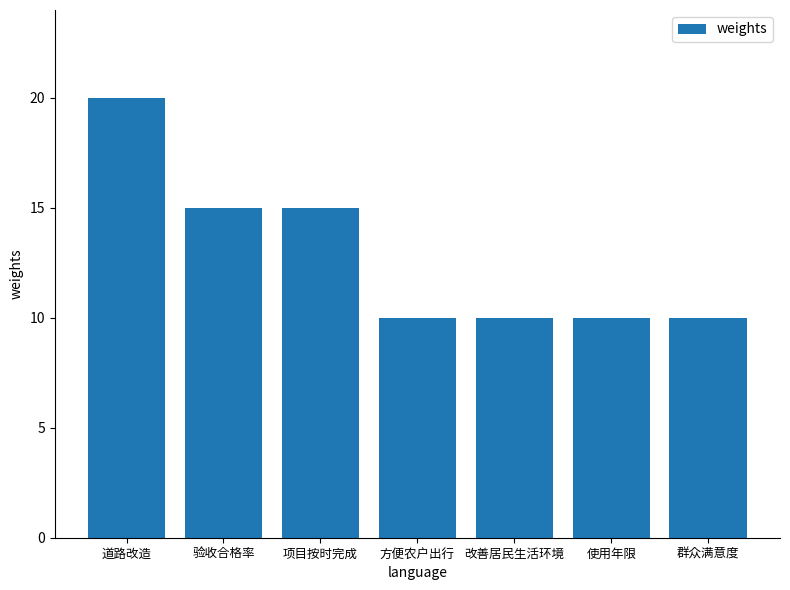

Count the values in the range 10 to 15.

6